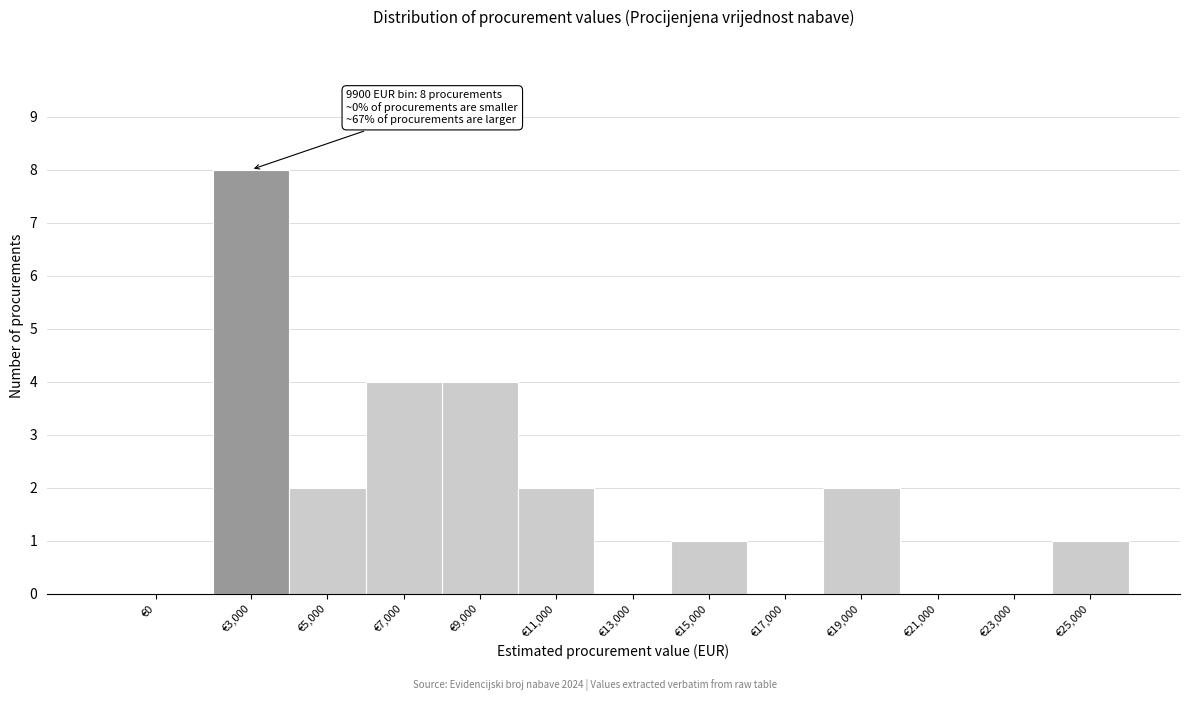

Reading left to right, list all the values displayed in this chart.

€0=0	€3,000=8	€5,000=2	€7,000=4	€9,000=4	€11,000=2	€13,000=0	€15,000=1	€17,000=0	€19,000=2	€21,000=0	€23,000=0	€25,000=1